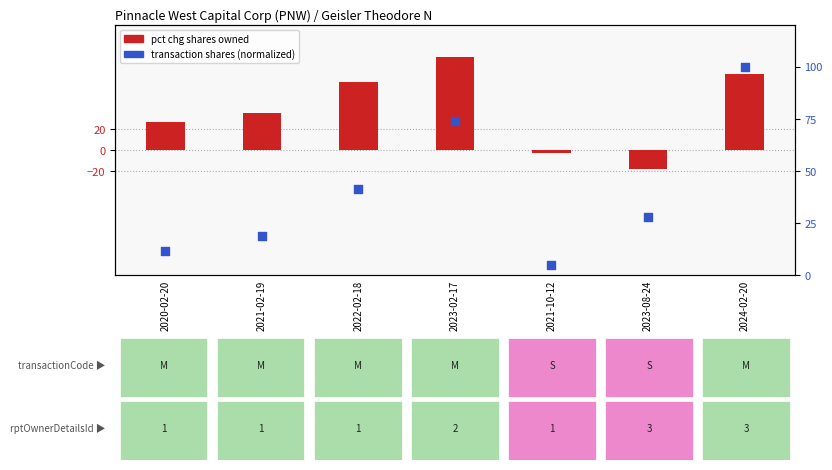

What is the total value across all series at 2022-02-18?

106.4